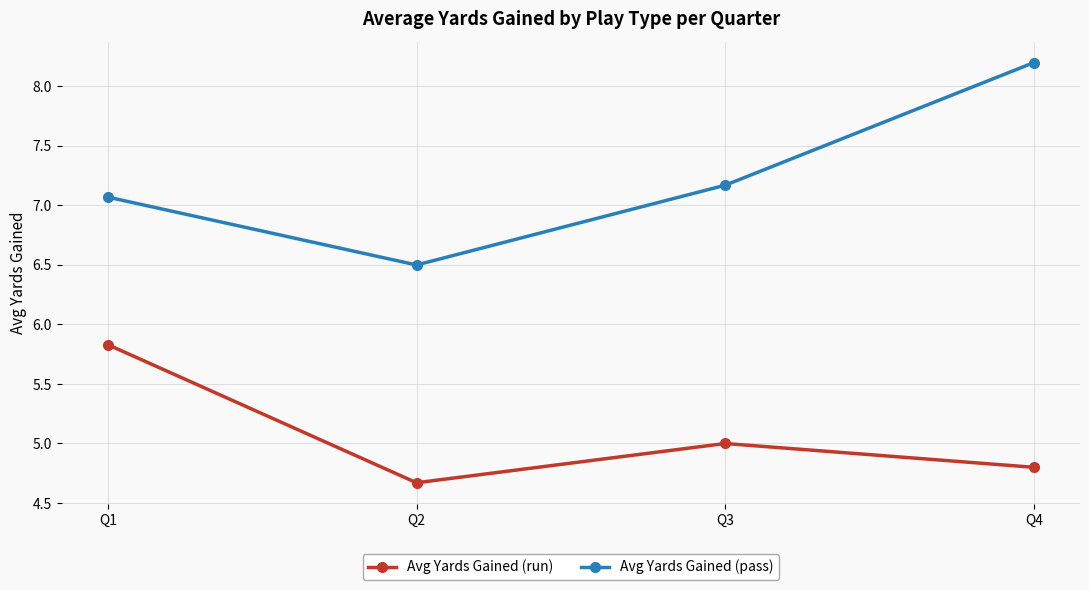

True or false: Avg Yards Gained (pass) and Avg Yards Gained (run) intersect in this chart.

False